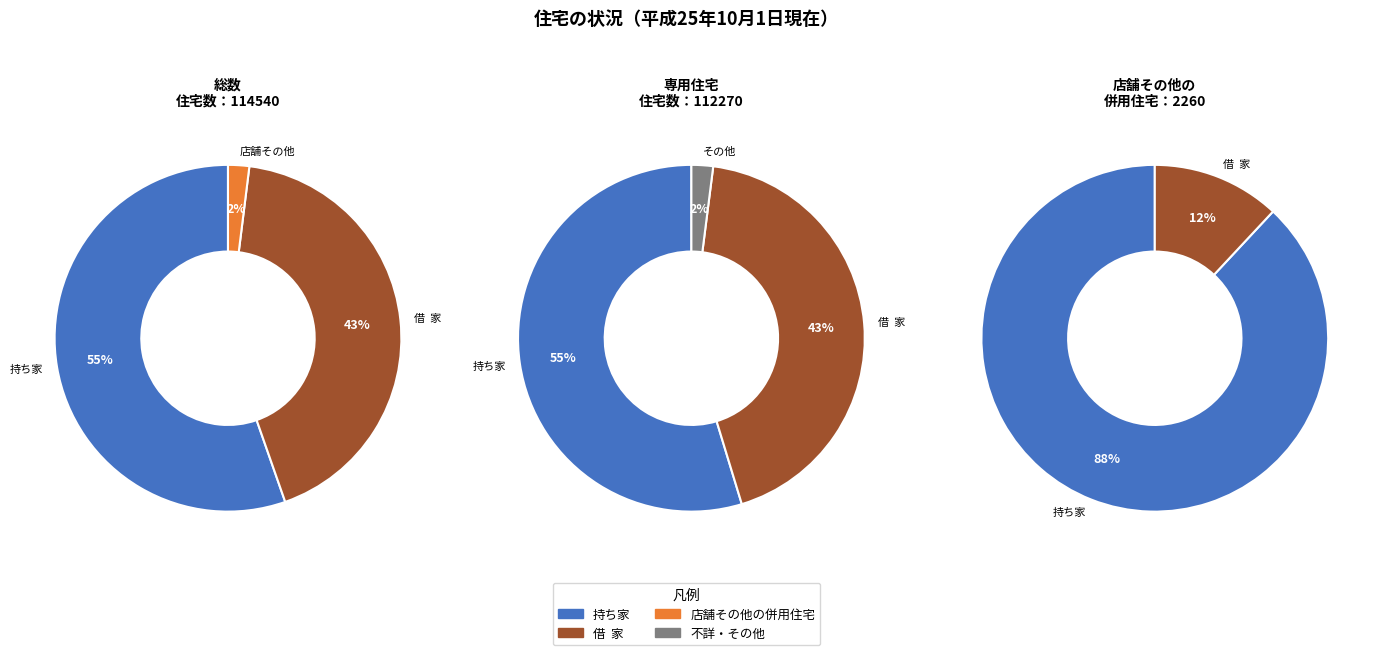

Does 専用住宅 account for over 50% of the chart?

No